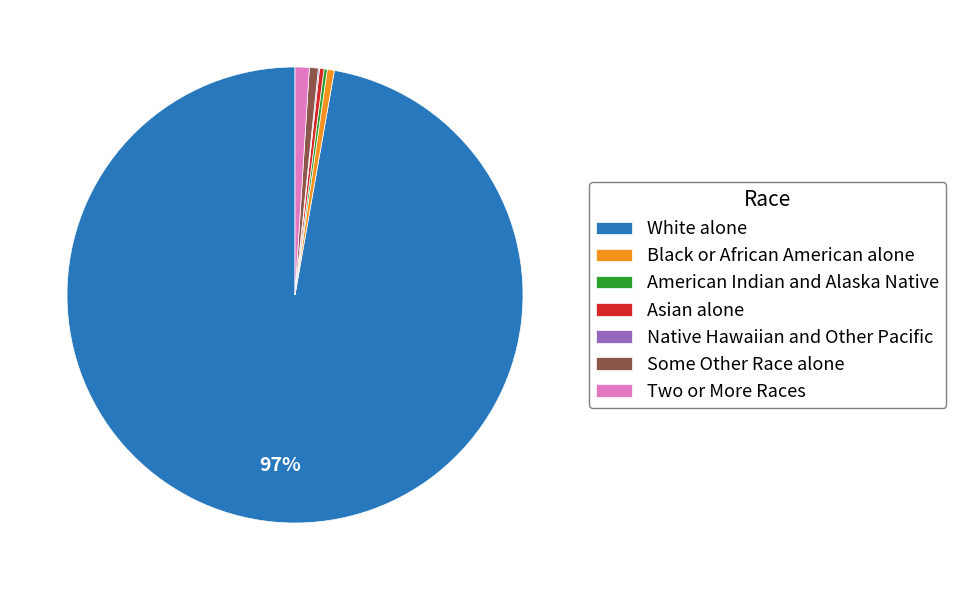

Is it true that Black or African American alone is 1% of the pie?

True